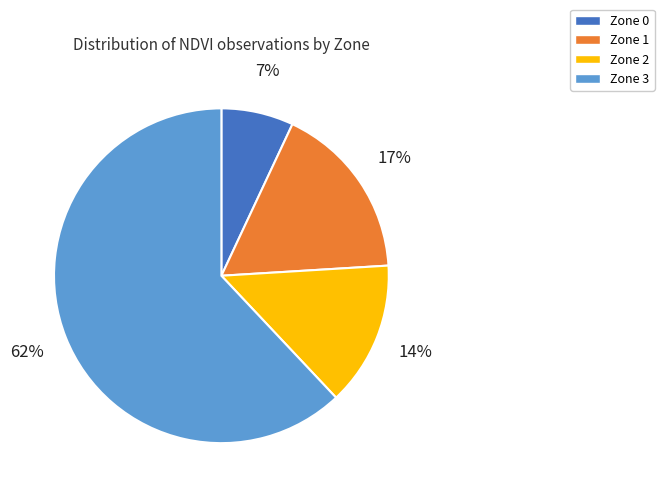

Is there a majority slice in this chart?

Yes